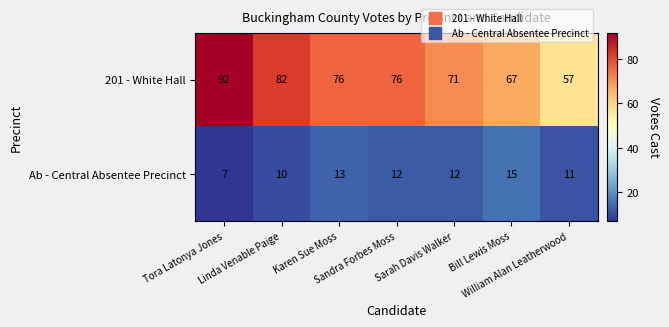

How many Ab - Central Absentee Precinct values are between 10 and 13?

5